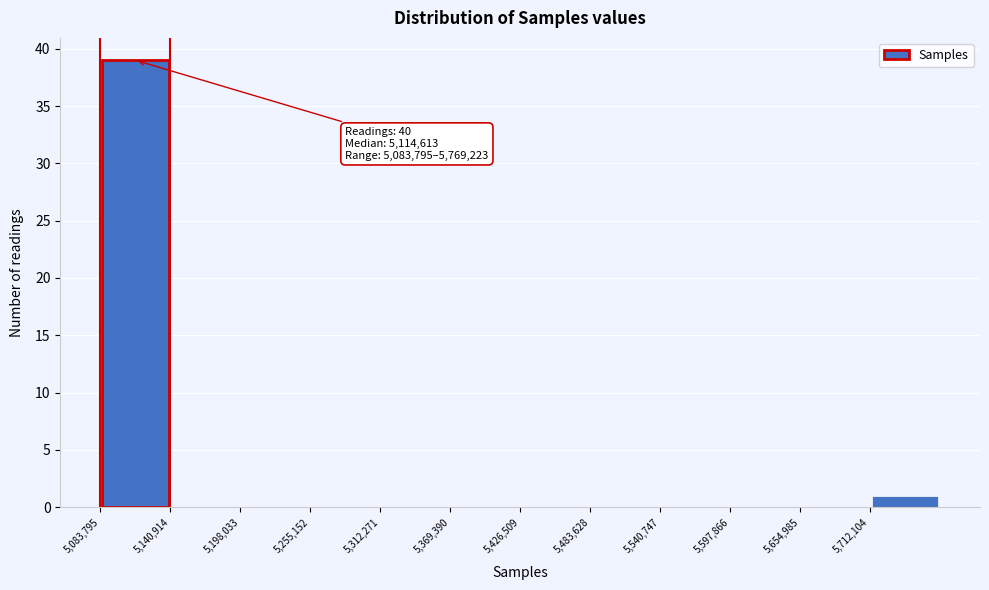

Over which range of the x-axis is the bar tallest?

5080000 to 5140000